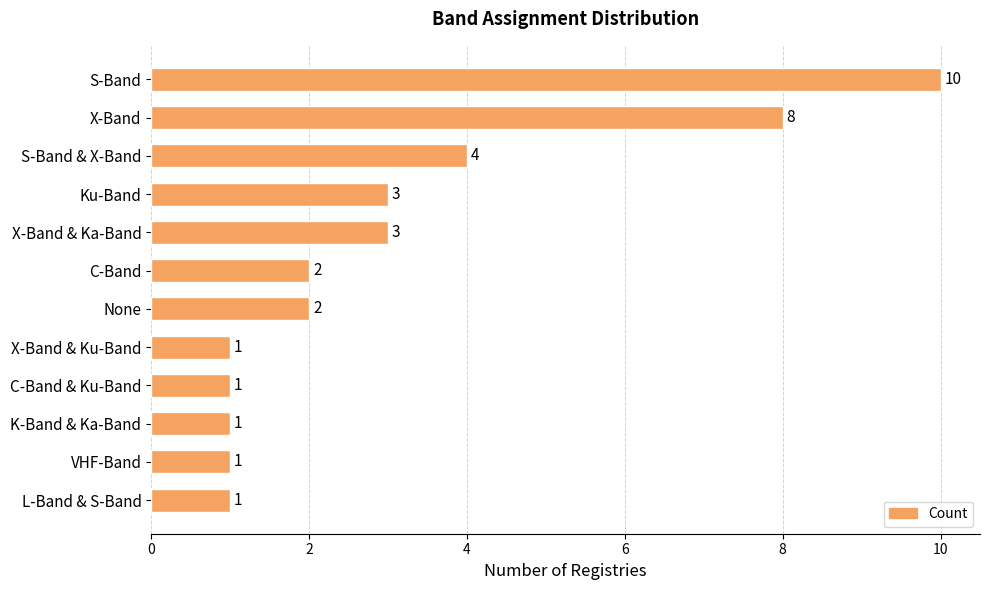

Are the bars horizontal?

Yes